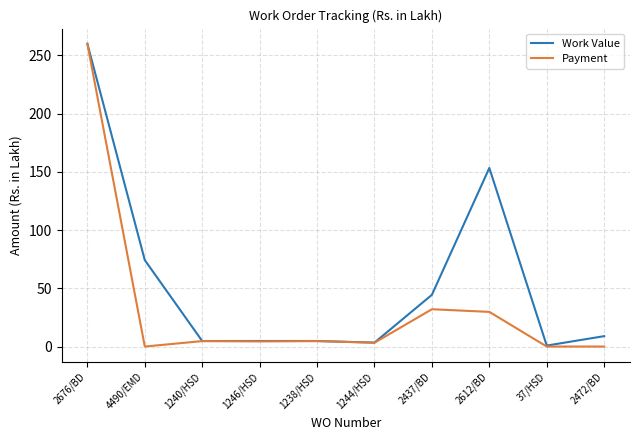

Count the number of data series in this chart.

2